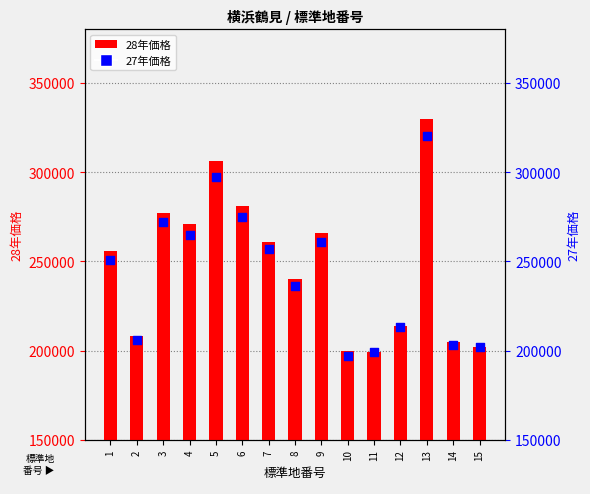

At which category is the sum across all series the highest?

13